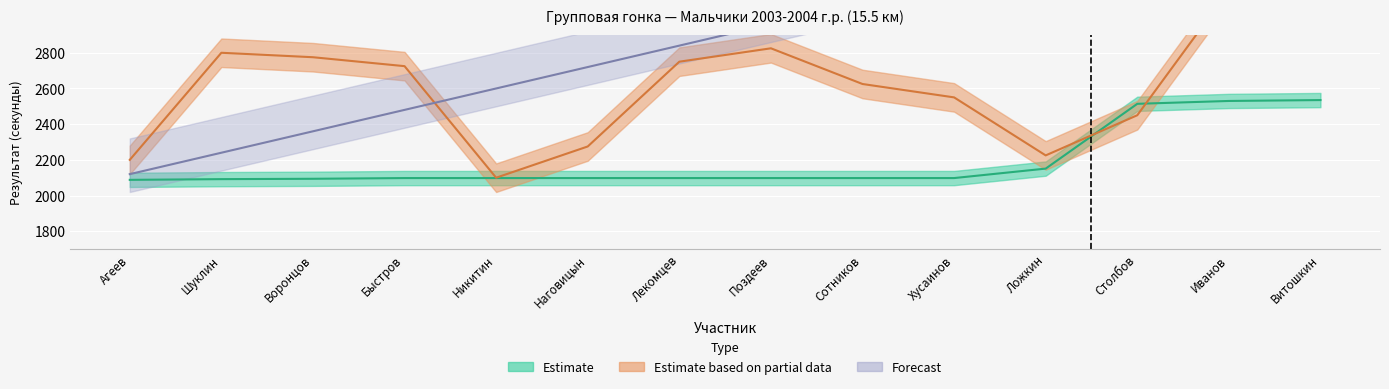

Count the number of categories in the chart.

14